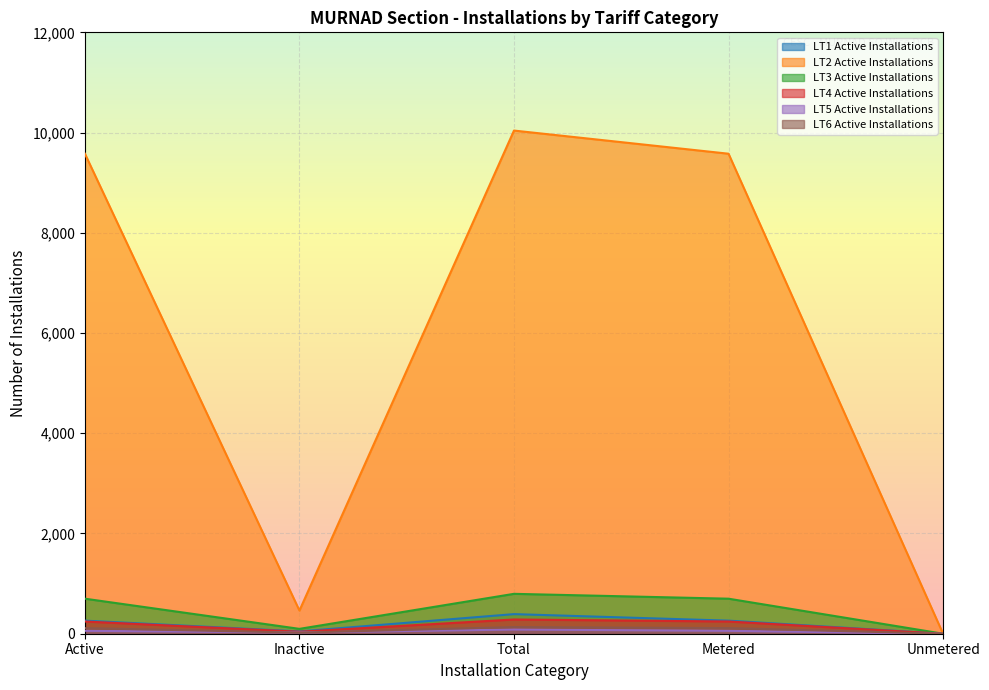

What is the average value of the LT2 Active Installations series?

5932